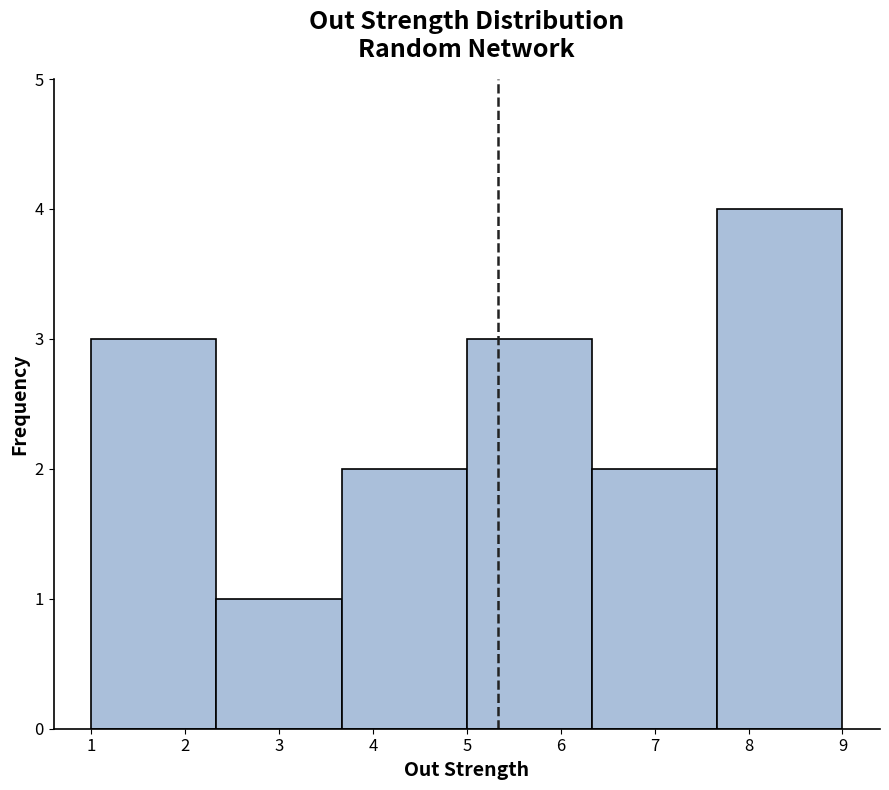

Reading left to right, transcribe this chart: for each bar, give the range it covers on the x-axis and its height. Neither the bar edges nor the heights are printed on the chart, so give them approximately, as read against the axes.

1.0 to 2.3: 3
2.3 to 3.7: 1
3.7 to 5.0: 2
5.0 to 6.3: 3
6.3 to 7.7: 2
7.7 to 9.0: 4